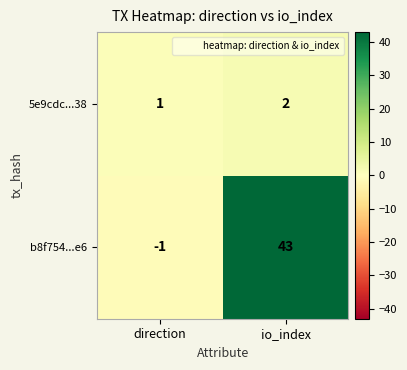

At which label does 5e9cdc...38 reach its minimum?

direction